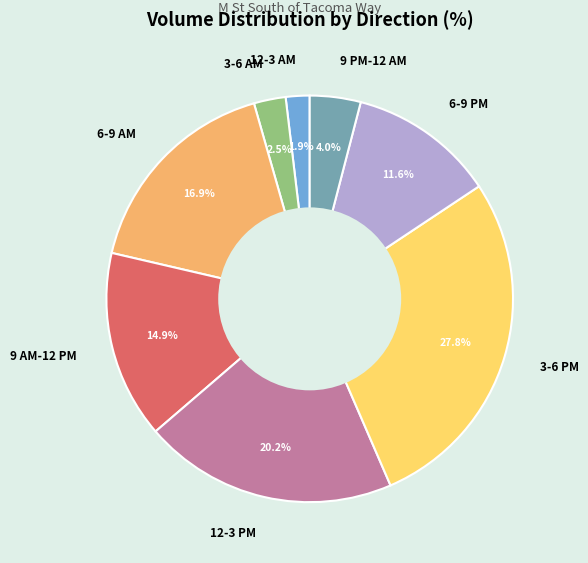

Does any single category account for the majority?

No